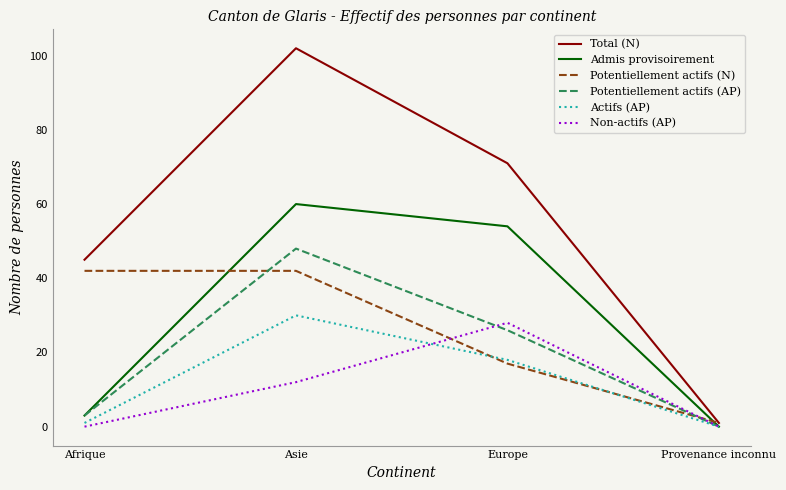

Does the chart display data point markers on the line(s)?

No